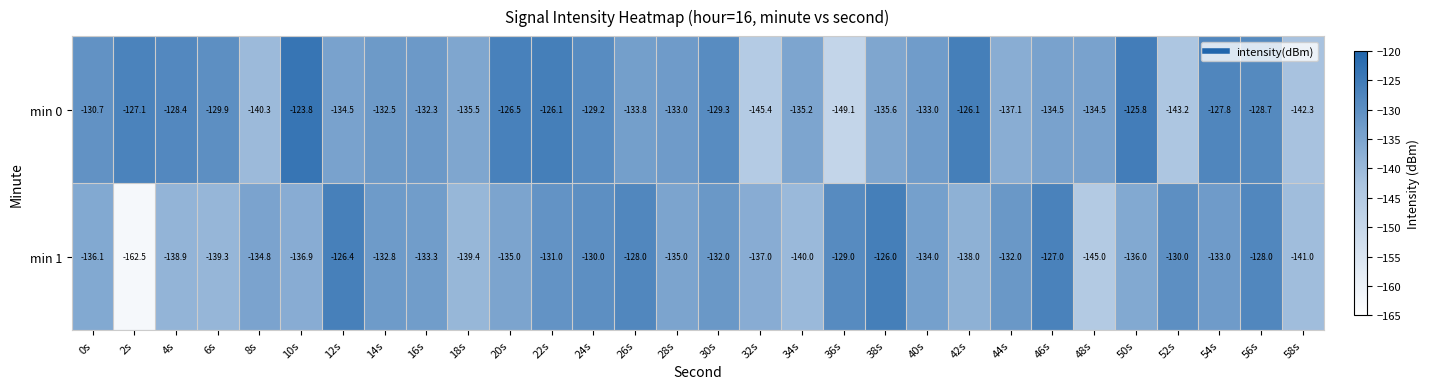

How many values in the min 1 series are below -134?

15